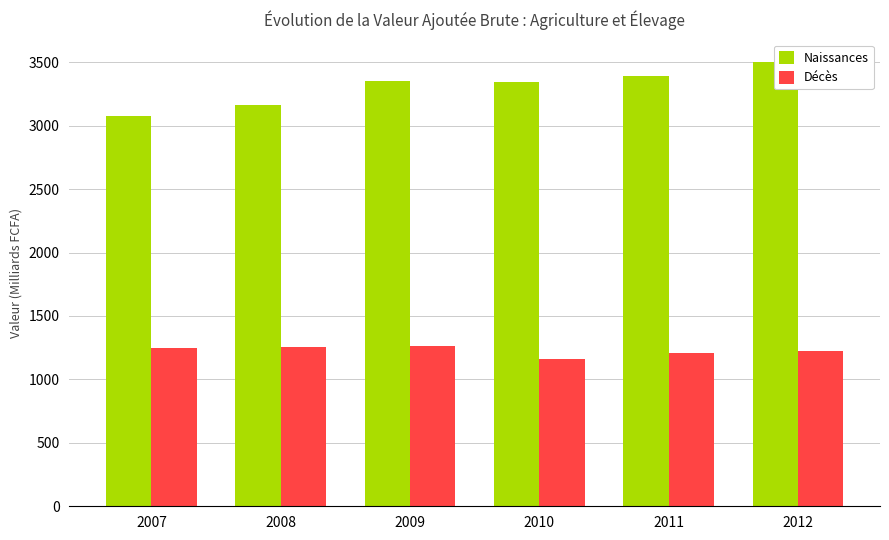

Reading left to right, transcribe all the data shown in this chart.

Naissances: 3073.0	3159.9	3353.4	3345.2	3388.0	3502.1
Décès: 1243.7	1257.6	1263.0	1157.3	1210.6	1225.0